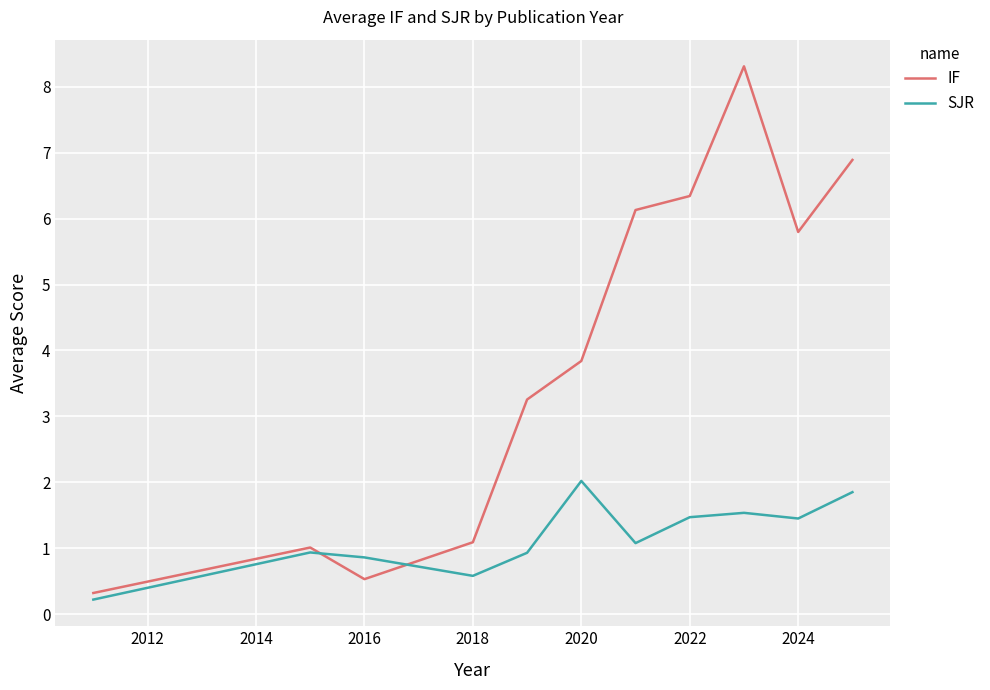

Which series has the largest total across all categories?

IF